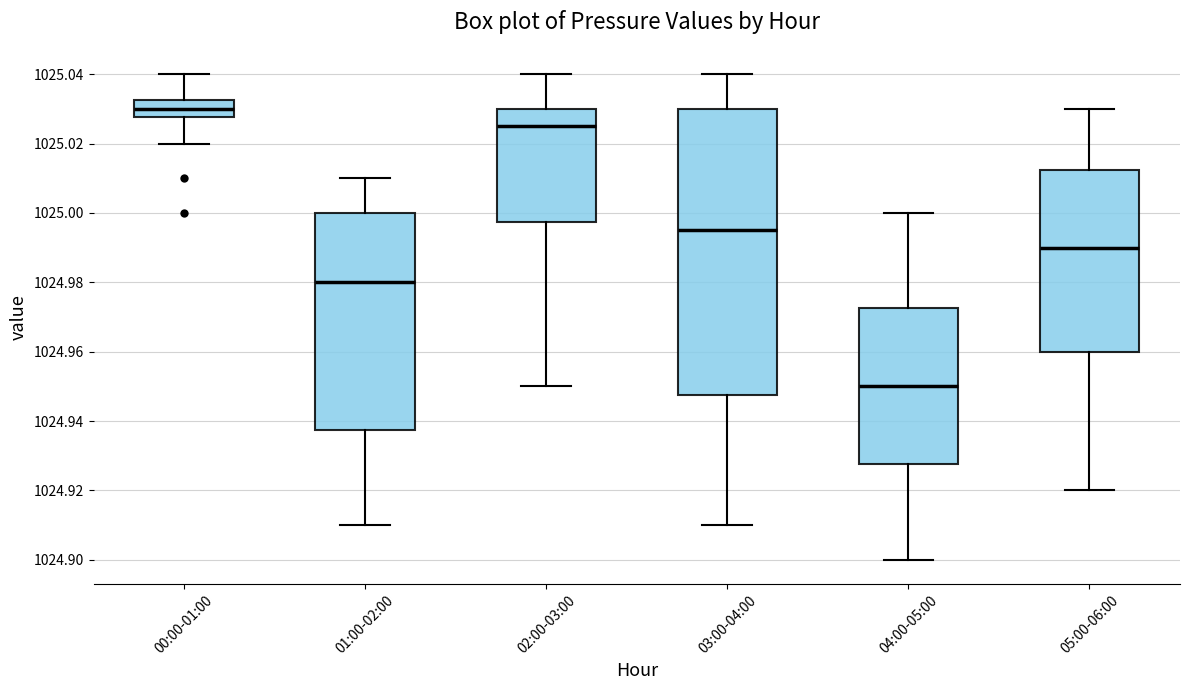

Reading left to right, read every box against the y-axis: the position of its median line, the range the box covers, and the ends of its whiskers. The values are not printed on the chart, so give them approximately, as read against the axis.

00:00-01:00: median 1025.030, box 1025.028 to 1025.032, whiskers 1025.020 to 1025.040
01:00-02:00: median 1024.980, box 1024.938 to 1025.000, whiskers 1024.910 to 1025.010
02:00-03:00: median 1025.026, box 1024.998 to 1025.030, whiskers 1024.950 to 1025.040
03:00-04:00: median 1024.996, box 1024.948 to 1025.030, whiskers 1024.910 to 1025.040
04:00-05:00: median 1024.950, box 1024.928 to 1024.972, whiskers 1024.900 to 1025.000
05:00-06:00: median 1024.990, box 1024.960 to 1025.012, whiskers 1024.920 to 1025.030